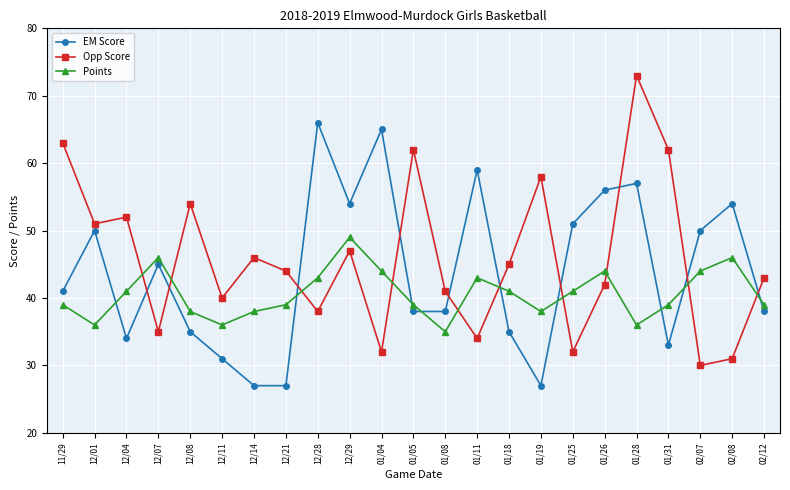

Does the chart have visible grid lines?

Yes